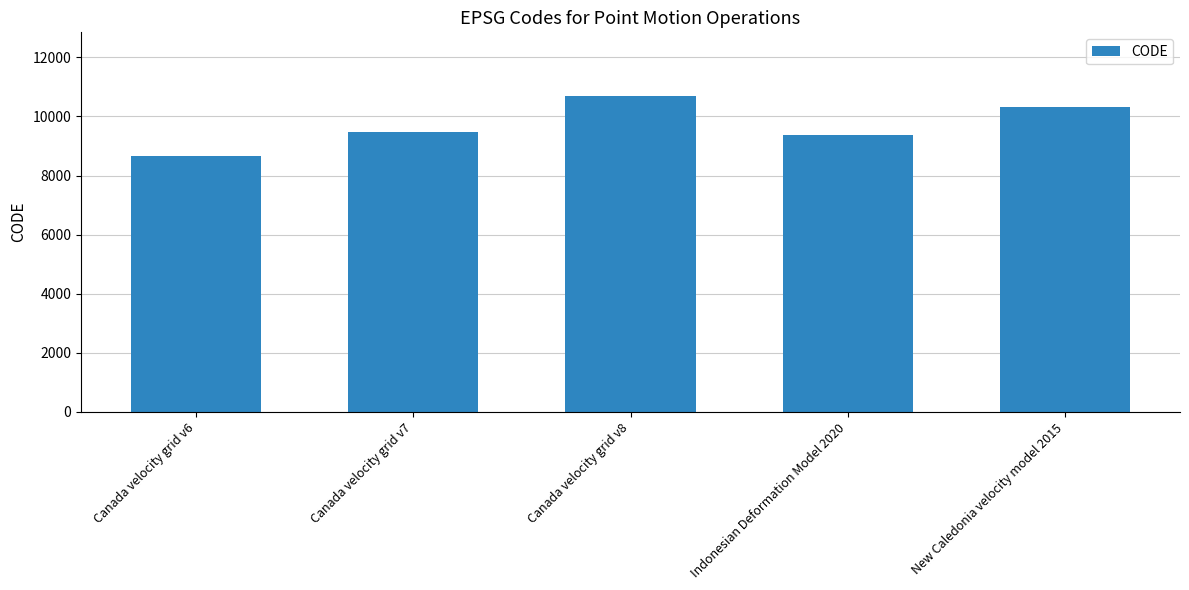

List the labels in order of value, smallest first.

Canada velocity grid v6, Indonesian Deformation Model 2020, Canada velocity grid v7, New Caledonia velocity model 2015, Canada velocity grid v8